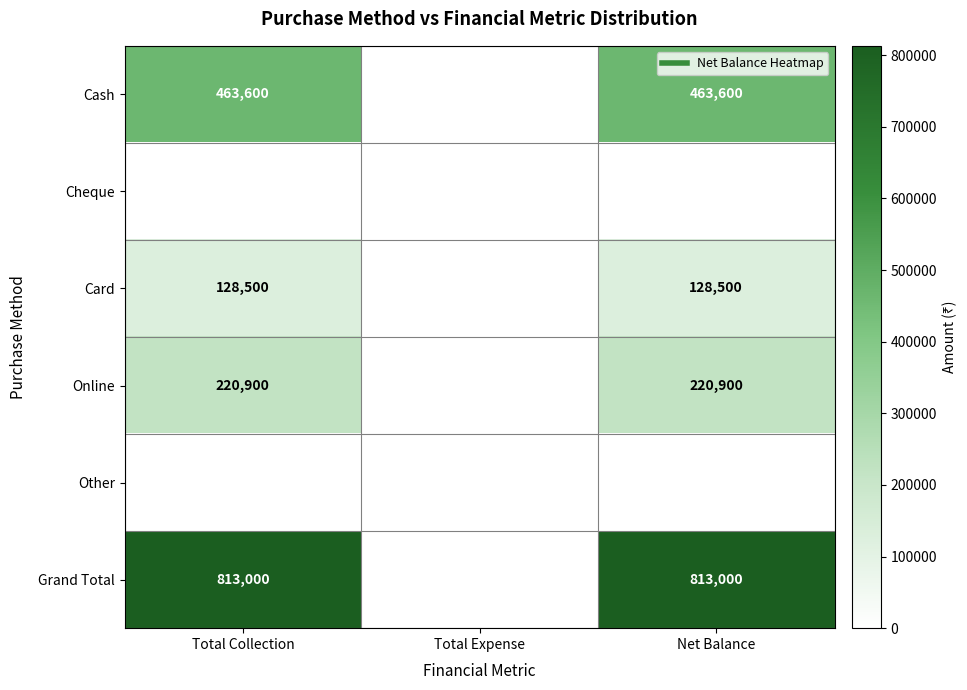

Rank the categories by Card value from highest to lowest.

Total Collection, Net Balance, Total Expense